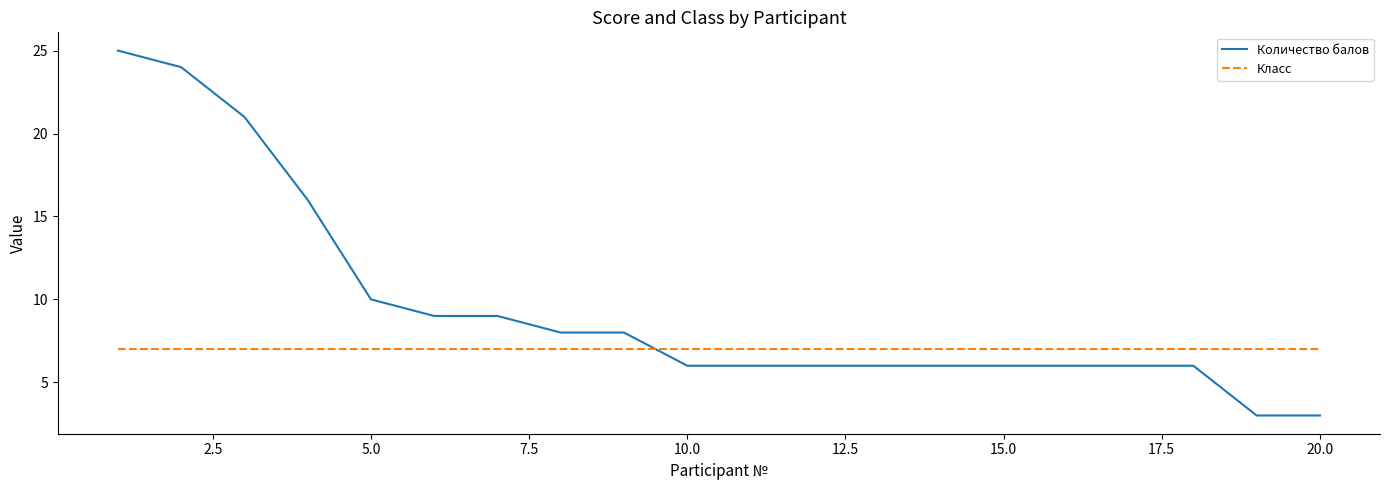

Rank the series by their average value, from highest to lowest.

Количество балов, Класс